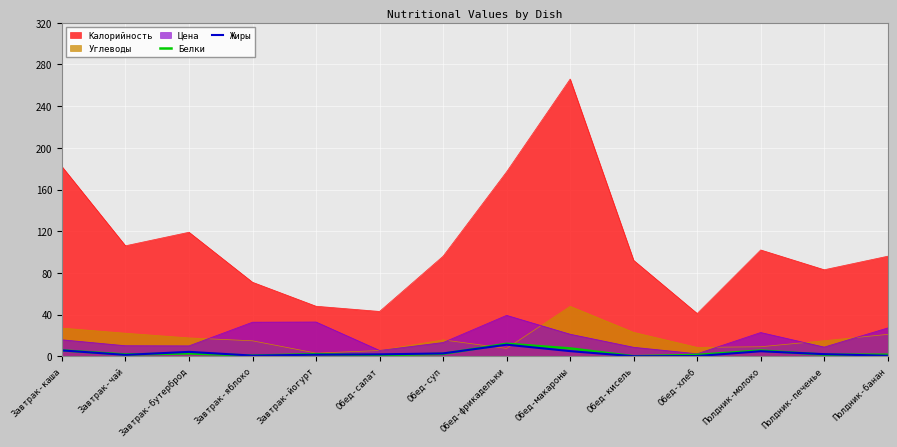

What is the total value across all series at Завтрак-йогурт?

87.4